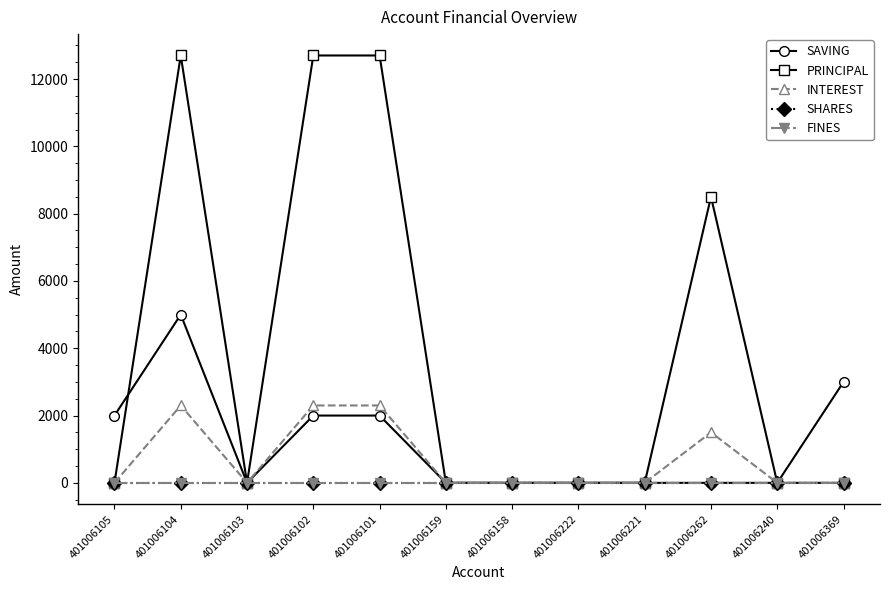

Is this an area chart (filled region under the line)?

No